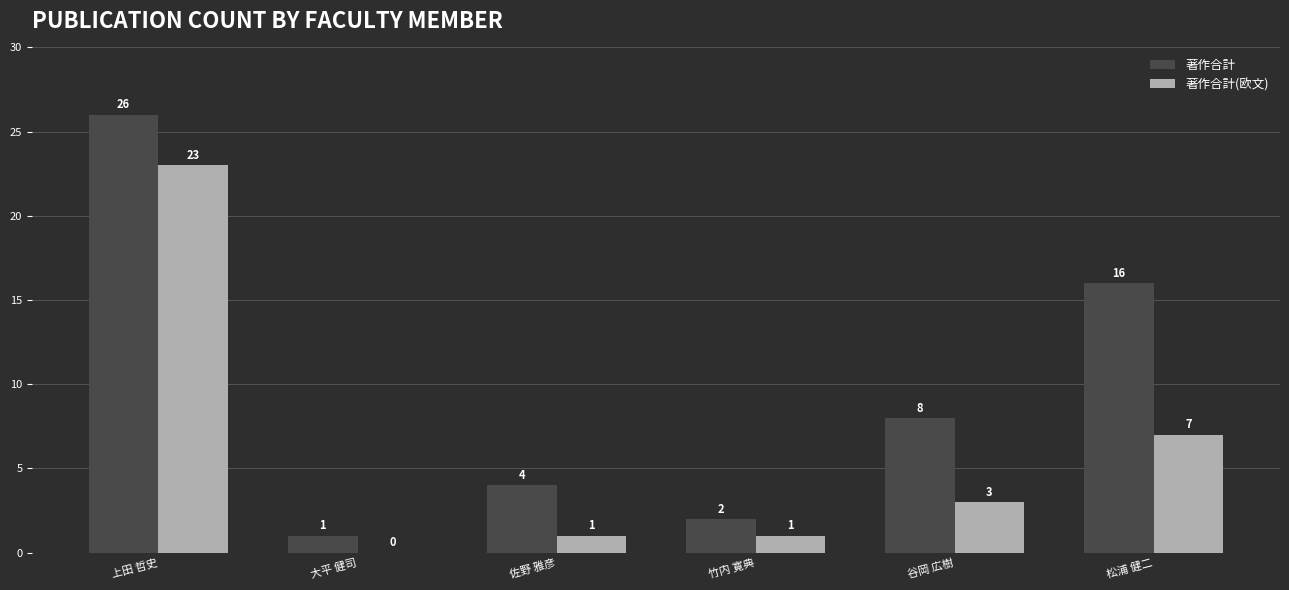

What is the average value of the 著作合計(欧文) series?

6